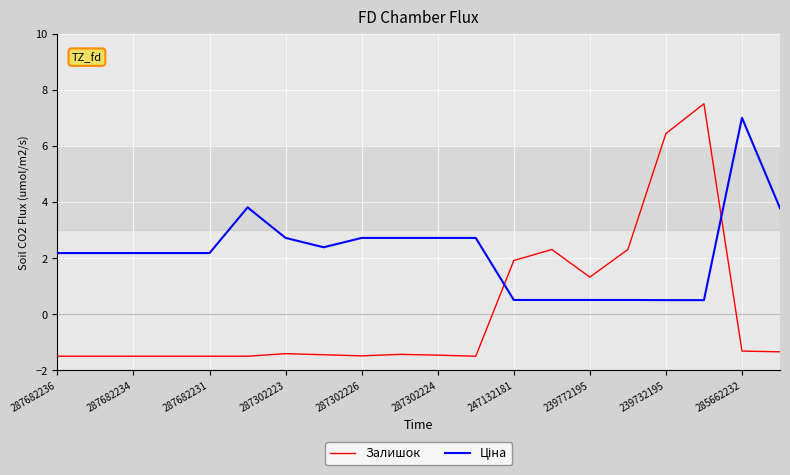

What is the lowest value of the Залишок series?

-1.5